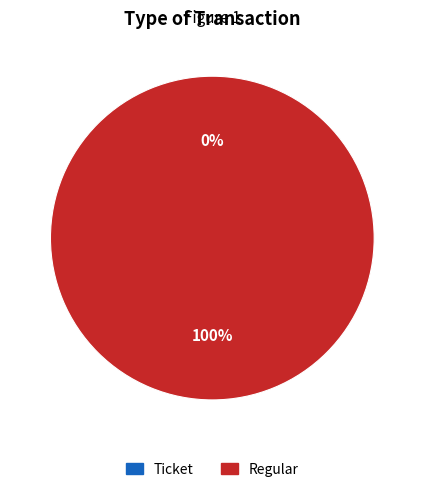

Which category has the smallest portion of the pie?

Ticket